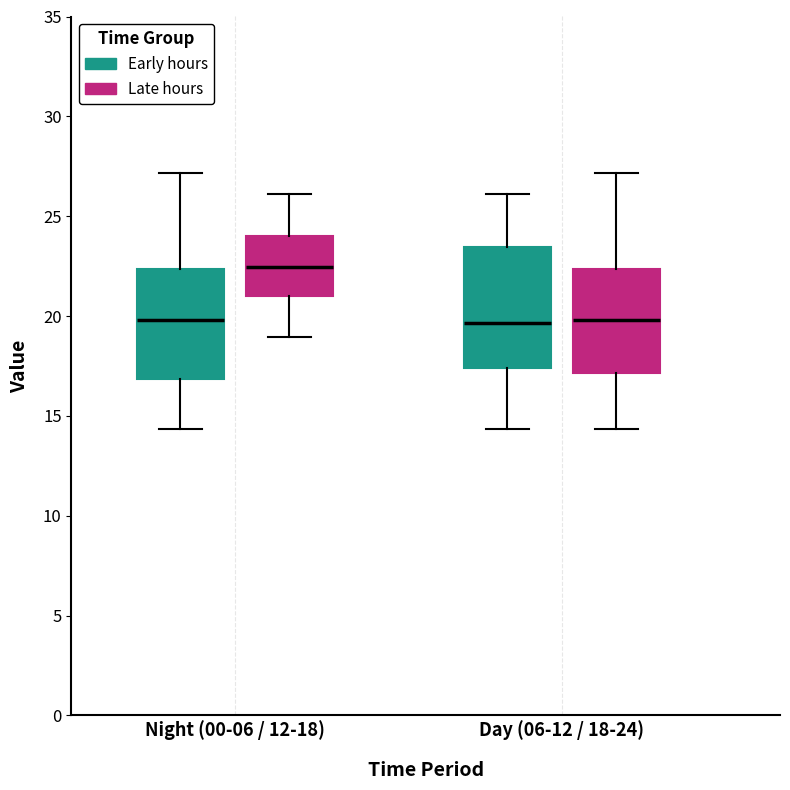

Reading left to right, transcribe this box plot: for each box, give where its median line is, the range the box spans, and where its two whiskers end, as read against the y-axis. The values are not printed on the chart, so give them approximately, as read against the axis.

Night (00-06 / 12-18) (Early hours): median 20.0, box 17.0 to 22.5, whiskers 14.5 to 27.0
Night (00-06 / 12-18) (Late hours): median 22.5, box 21.0 to 24.0, whiskers 19.0 to 26.0
Day (06-12 / 18-24) (Early hours): median 19.5, box 17.5 to 23.5, whiskers 14.5 to 26.0
Day (06-12 / 18-24) (Late hours): median 20.0, box 17.0 to 22.5, whiskers 14.5 to 27.0